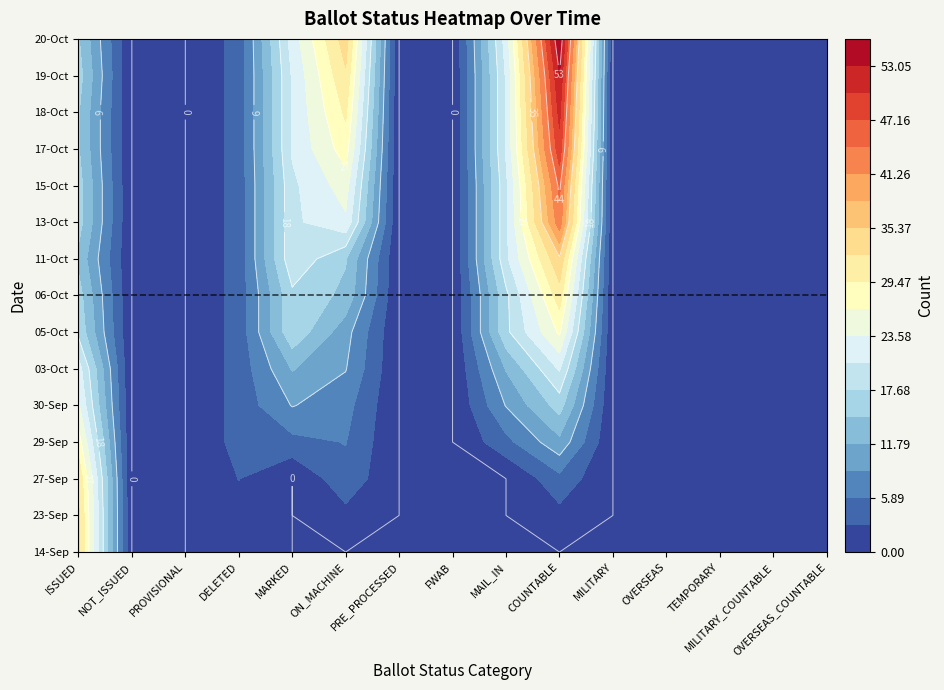

Reading right to left, what are all the values shown in this chart?

14-Sep: 0	0	0	0	0	0	0	0	0	0	0	2	0	0	33
23-Sep: 0	0	0	0	0	2	0	0	0	2	0	2	0	0	33
27-Sep: 0	0	0	0	0	5	0	0	0	5	0	3	0	0	32
29-Sep: 0	0	0	0	0	11	5	0	0	6	5	4	0	0	28
30-Sep: 0	0	0	0	0	16	9	0	0	7	9	4	0	0	24
03-Oct: 0	0	0	0	0	21	12	0	0	9	12	4	0	0	22
05-Oct: 0	0	0	0	0	27	17	0	0	10	17	4	0	0	17
06-Oct: 0	0	0	0	0	31	17	0	0	14	17	4	0	0	16
11-Oct: 0	0	0	0	0	35	20	0	0	15	20	4	0	0	14
13-Oct: 0	0	0	0	0	43	20	0	0	23	20	4	0	0	16
15-Oct: 0	0	0	0	0	45	20	0	0	25	20	4	0	0	16
17-Oct: 0	0	0	0	0	49	21	0	0	28	21	4	0	0	15
18-Oct: 0	0	0	0	0	51	21	0	0	30	21	4	0	0	15
19-Oct: 0	0	0	0	0	53	21	0	0	32	21	4	0	0	16
20-Oct: 0	0	0	0	0	56	22	0	0	34	22	4	0	0	15